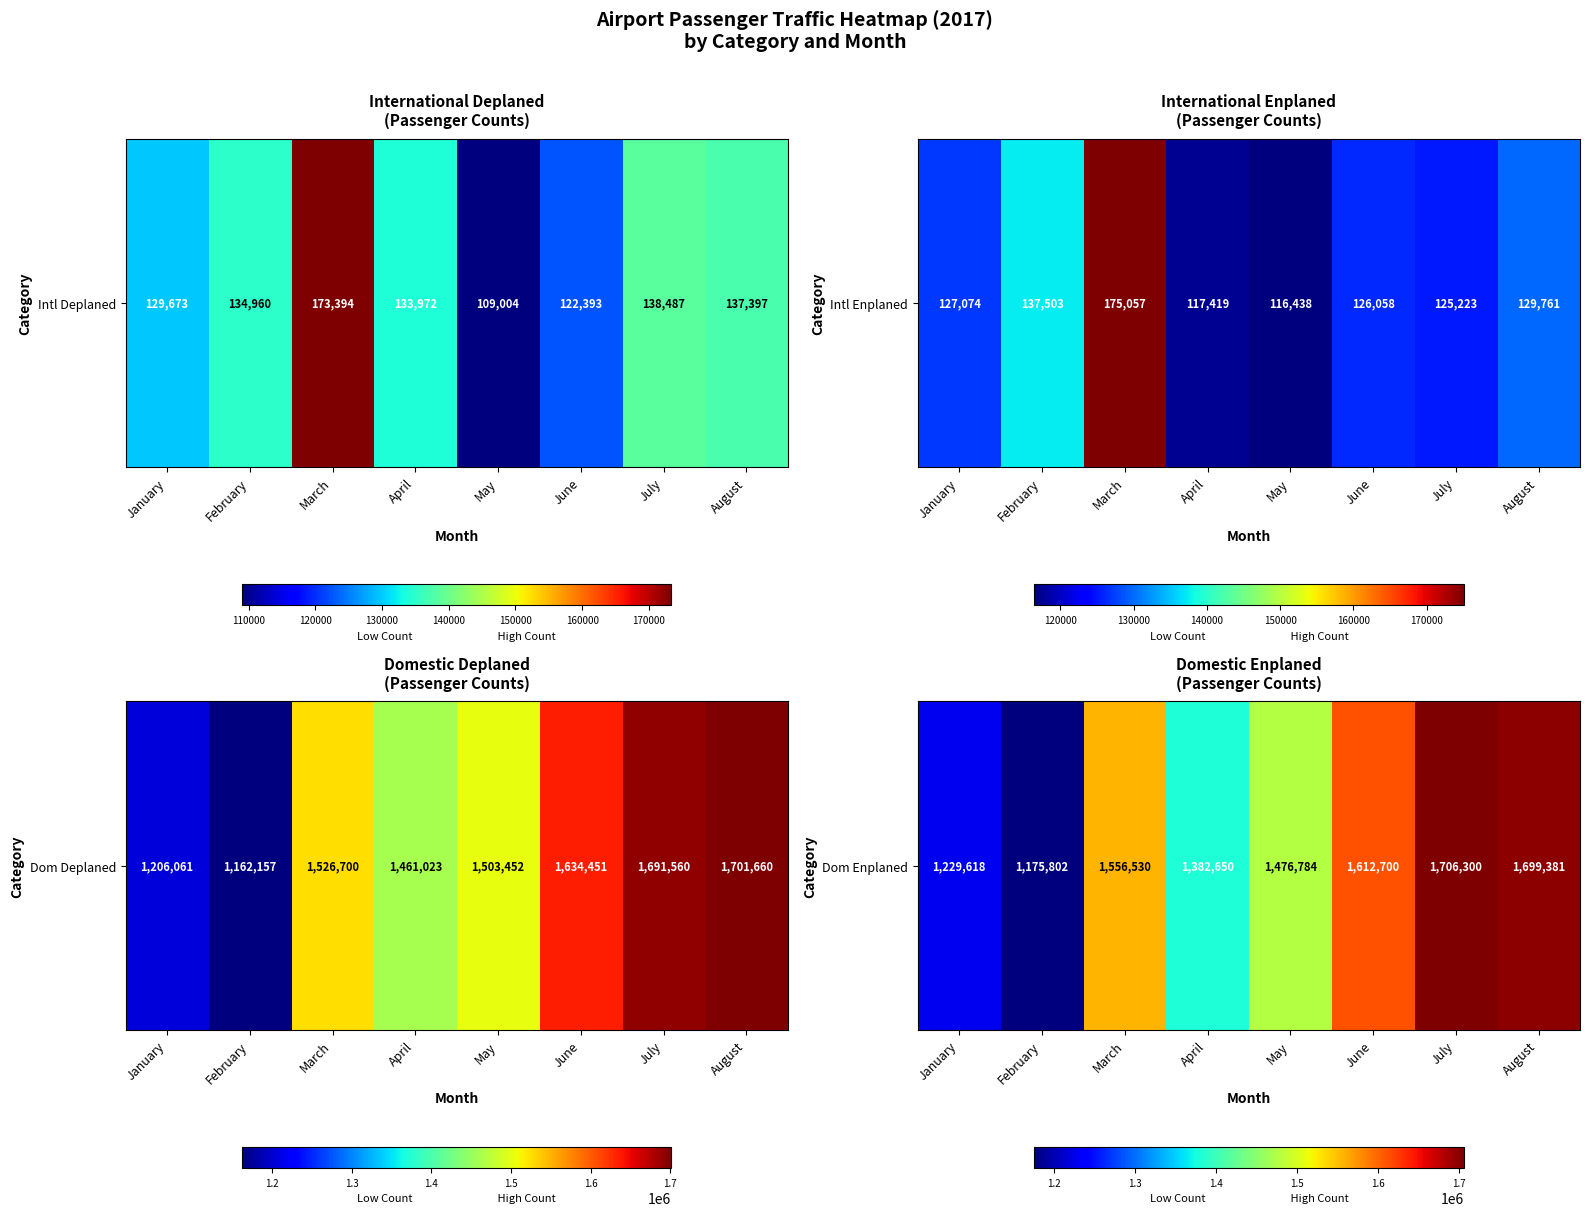

The value at January is 1229618. True or false?

True